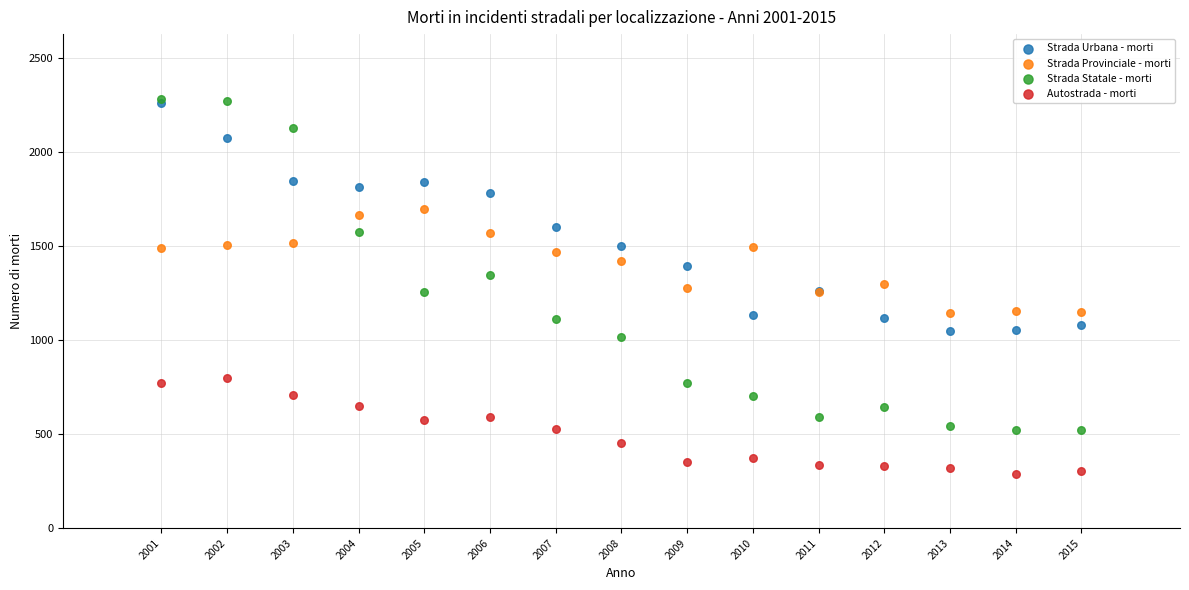

What are all the series names shown in the legend?

Strada Urbana - morti, Strada Provinciale - morti, Strada Statale - morti, Autostrada - morti